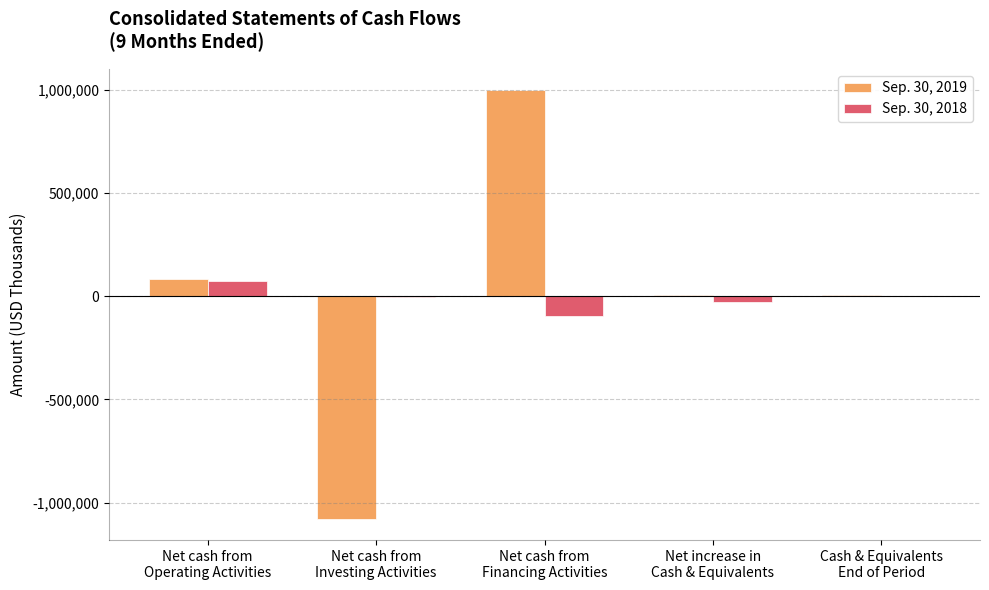

What is the maximum value shown in the chart?

998285